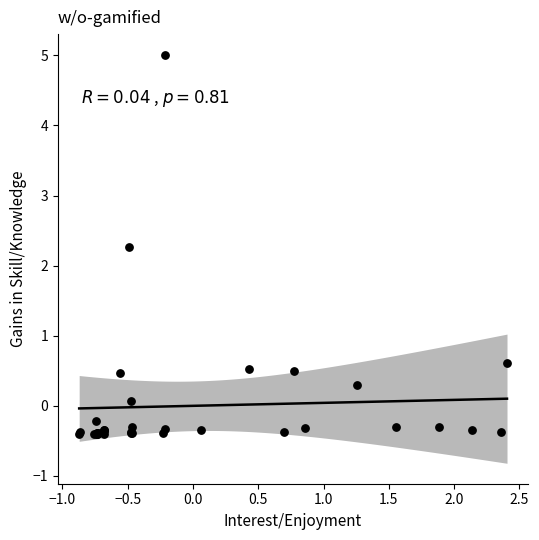

What Y value in the scatter plot is closest to 2?

2.3